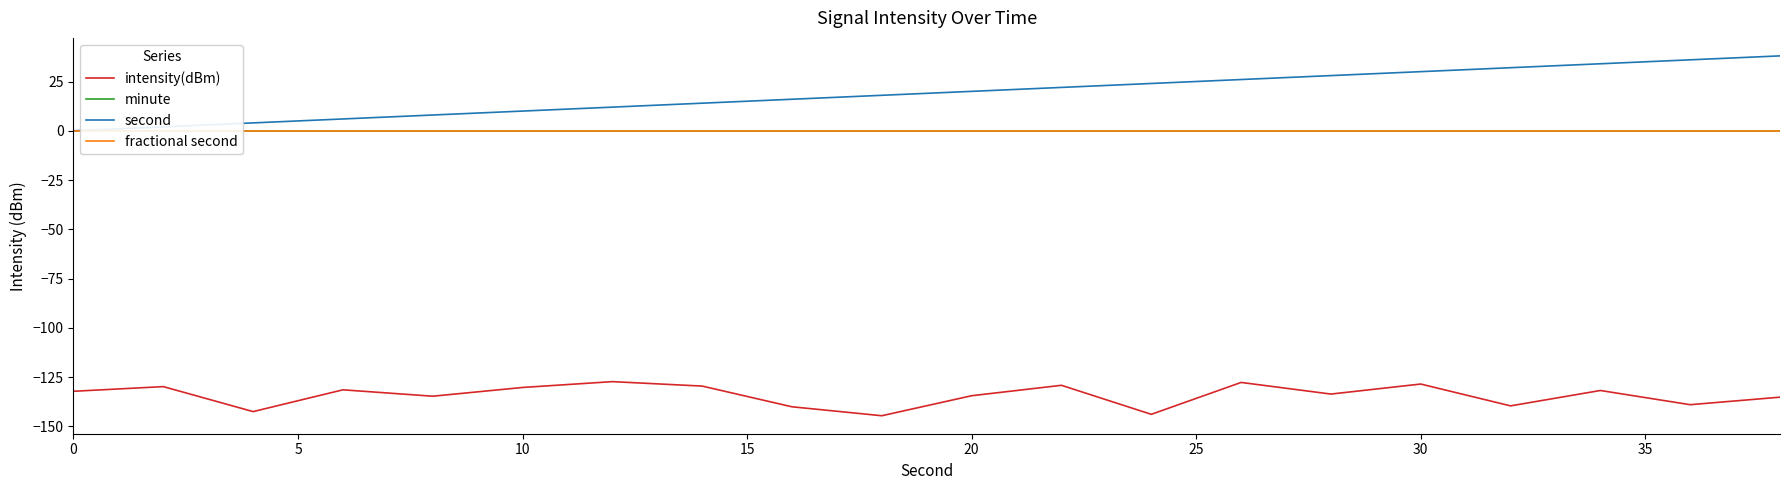

What are all the series names shown in the legend?

intensity(dBm), minute, second, fractional second